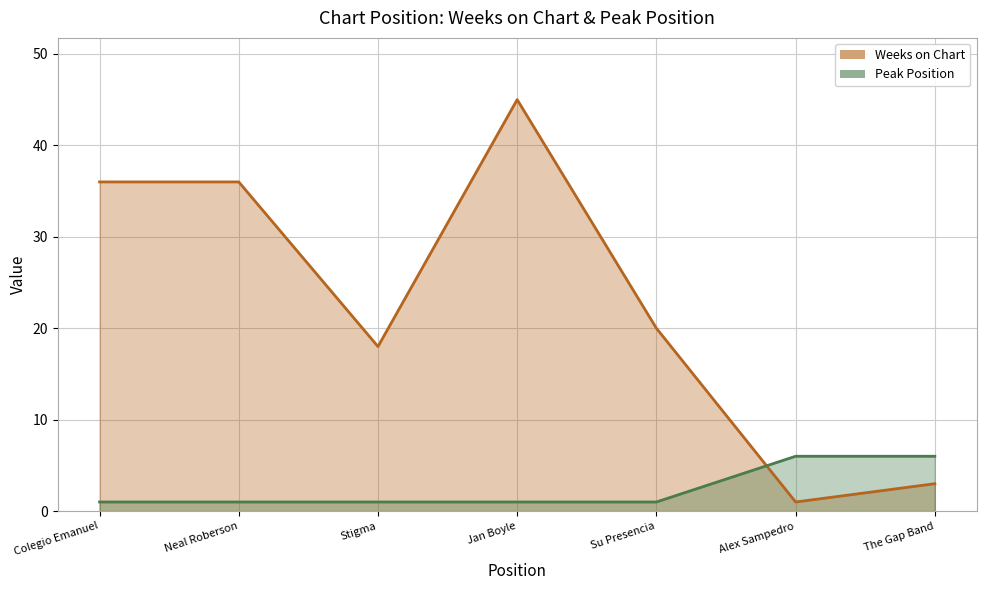

Between which two adjacent categories do Peak Position and Weeks on Chart first intersect?

Su Presencia and Alex Sampedro